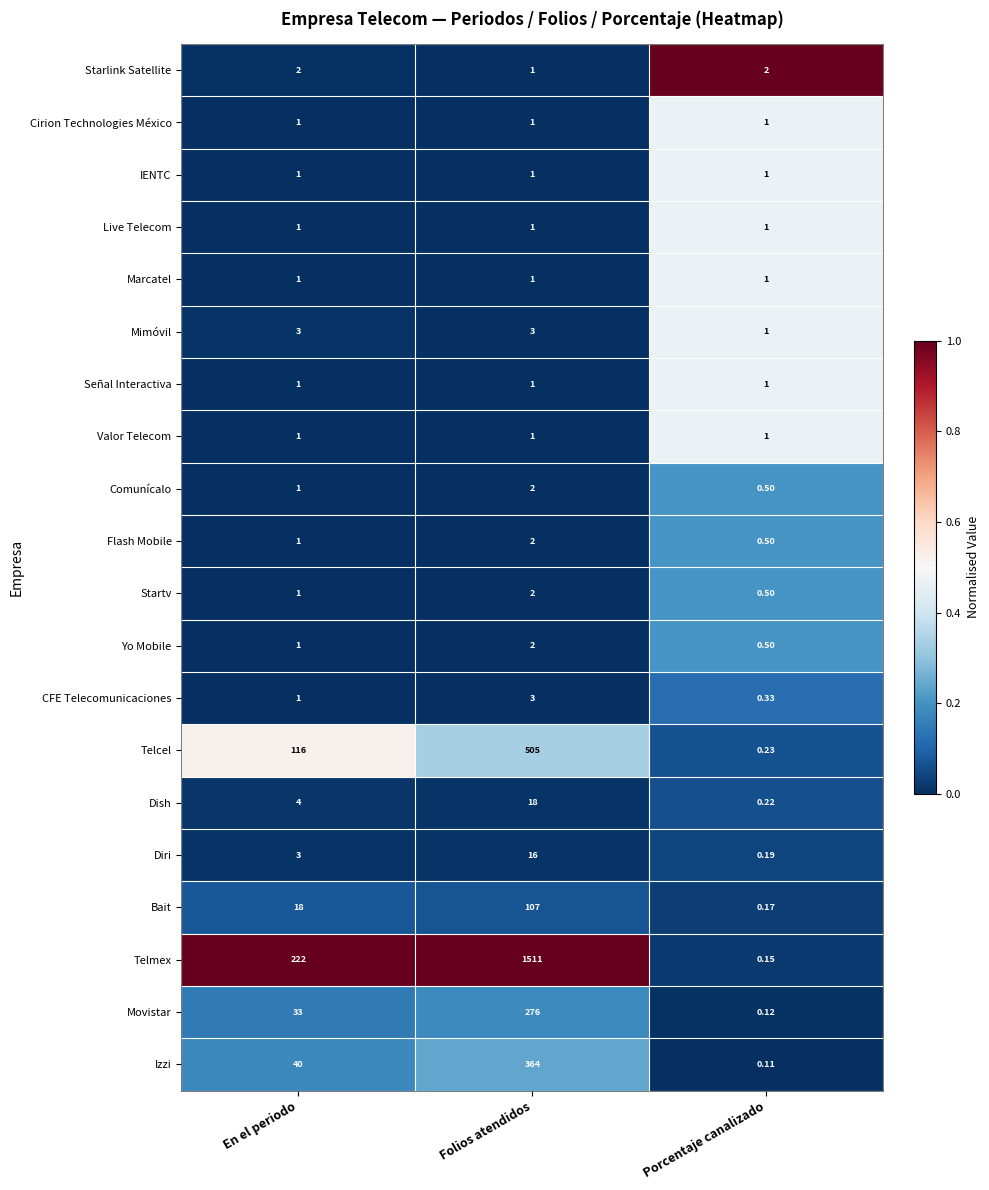

At which category is the sum across all series the highest?

Folios atendidos